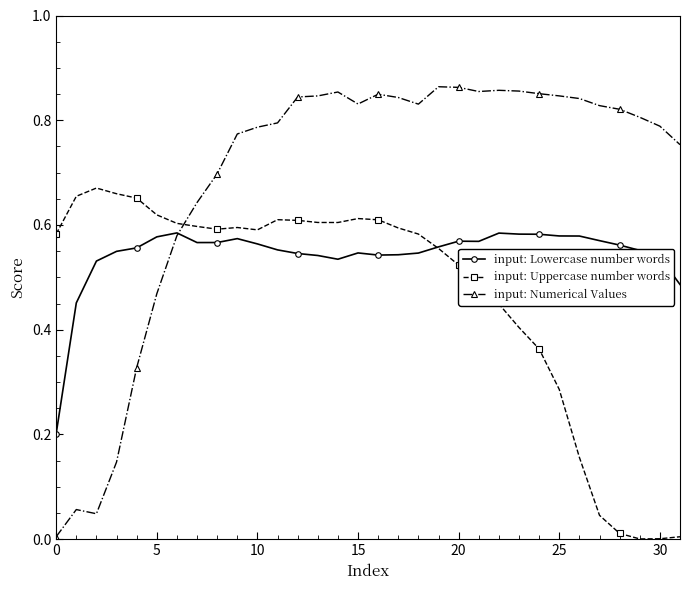

Which series has the largest total across all categories?

input: Numerical Values